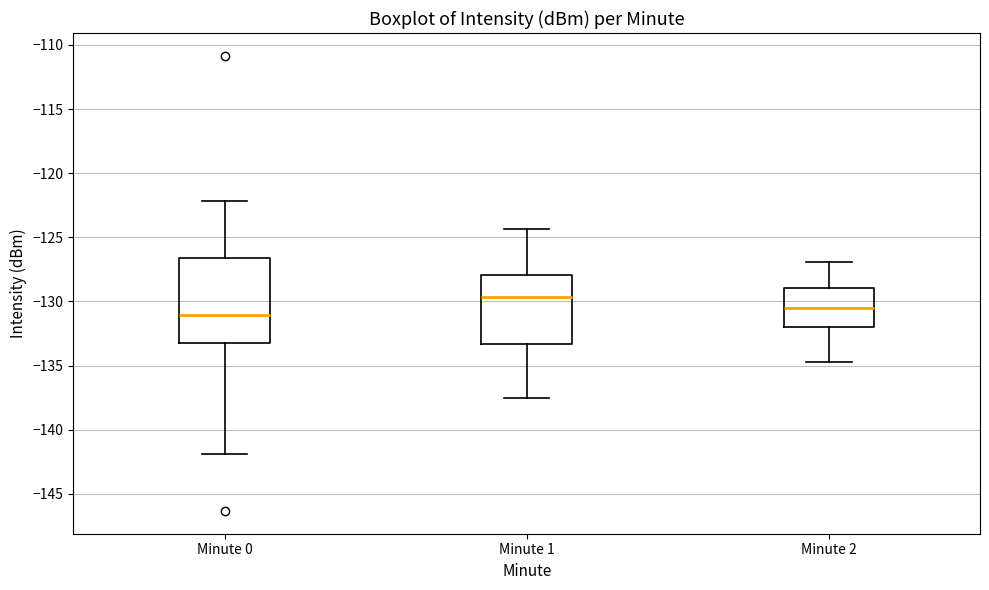

Which box's median line is the highest?

Minute 1